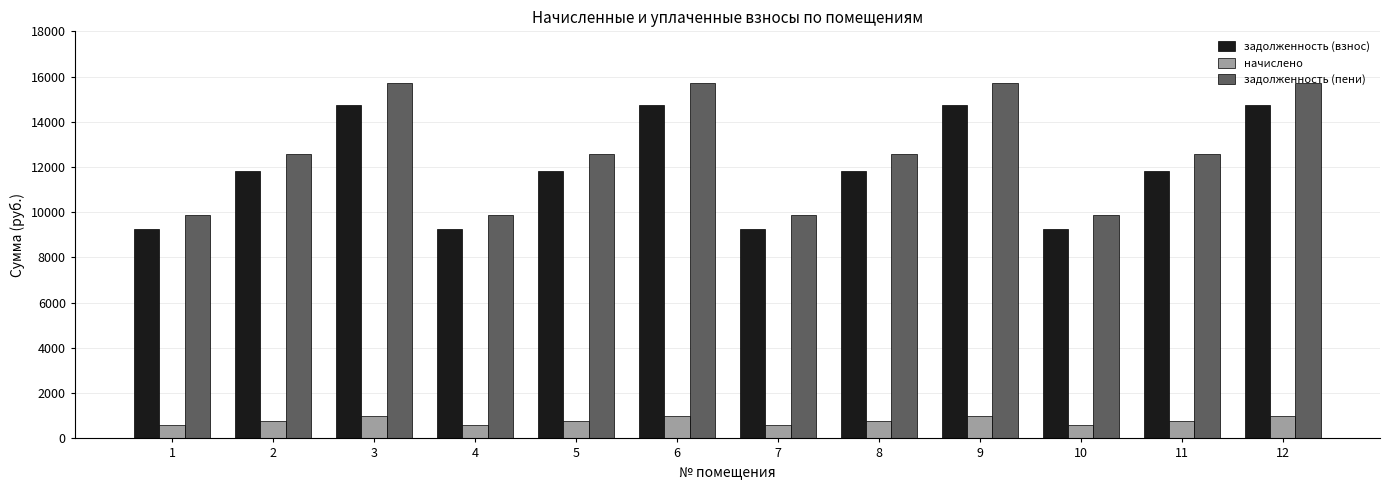

Rank the series by their maximum value, from highest to lowest.

задолженность (пени), задолженность (взнос), начислено